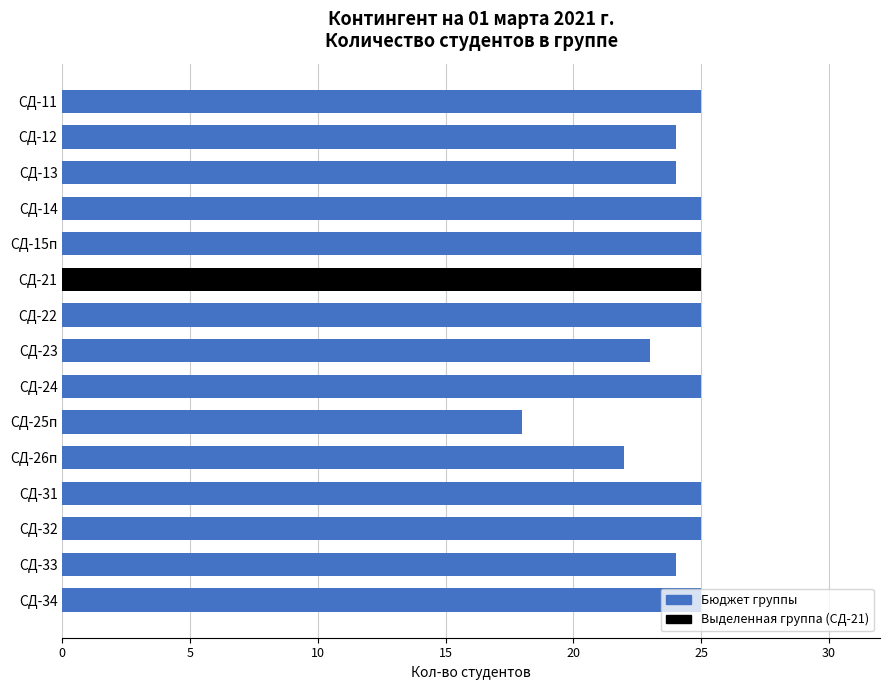

What is the greatest value displayed?

25